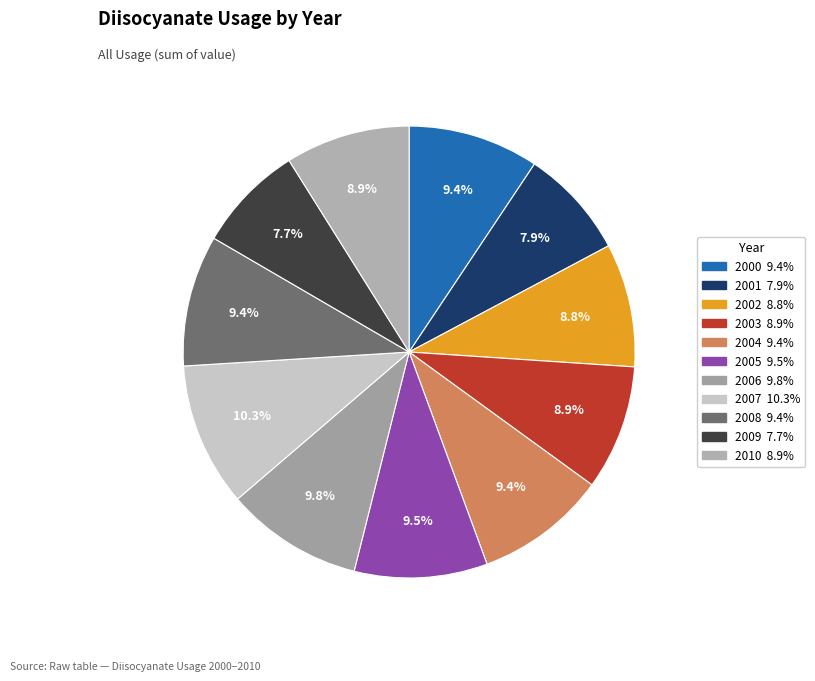

What is the ratio of the value at 2003 to the value at 2010?

1.0